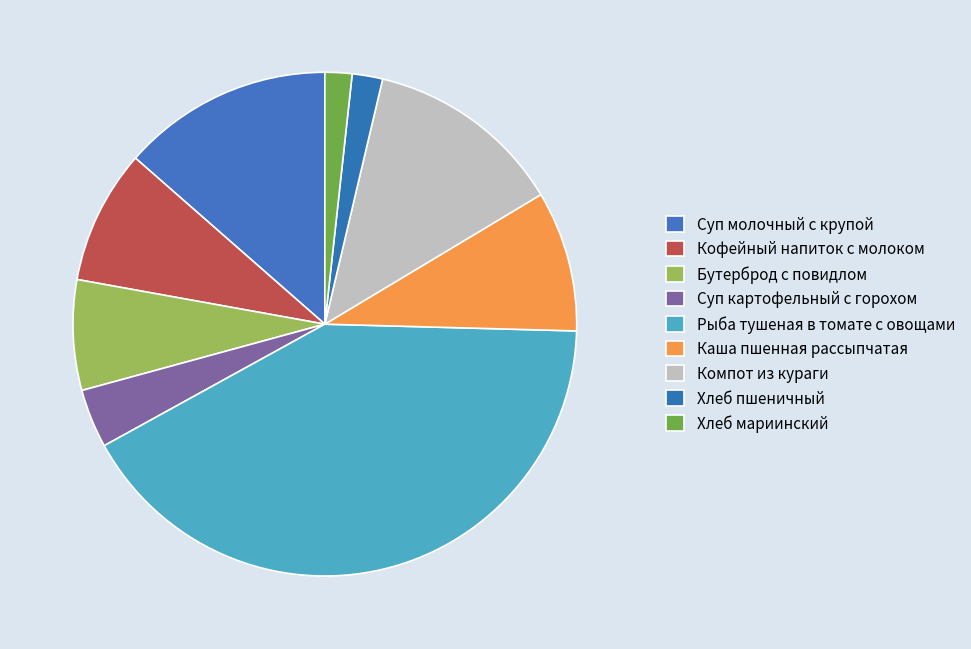

To the nearest percent, what portion does Хлеб пшеничный represent?

2%